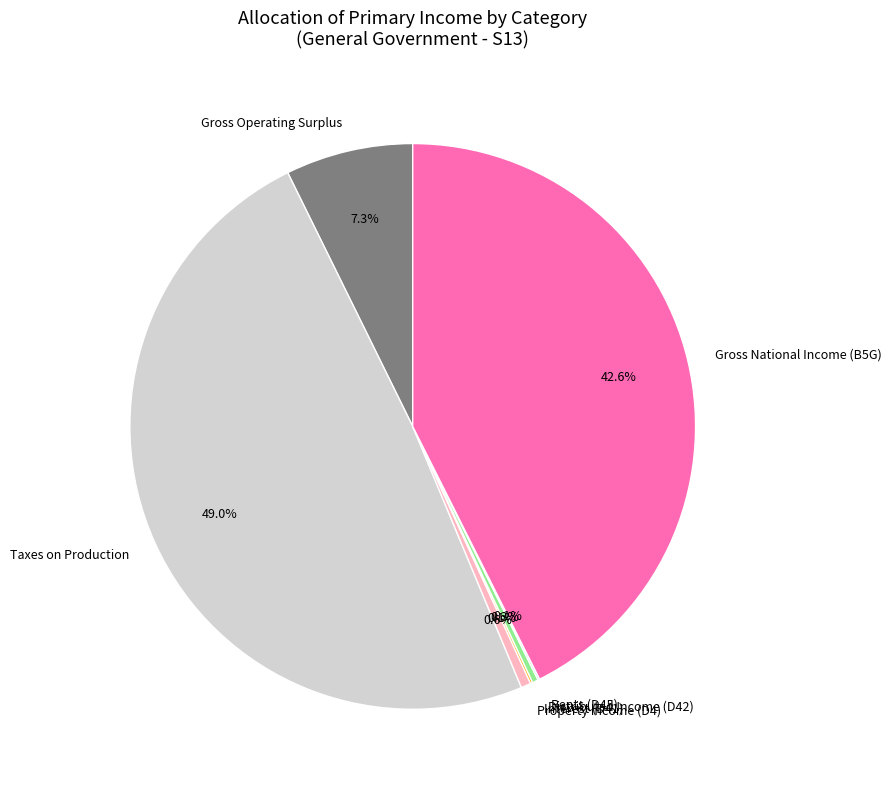

Between Taxes on Production and Gross Operating Surplus, which is larger?

Taxes on Production